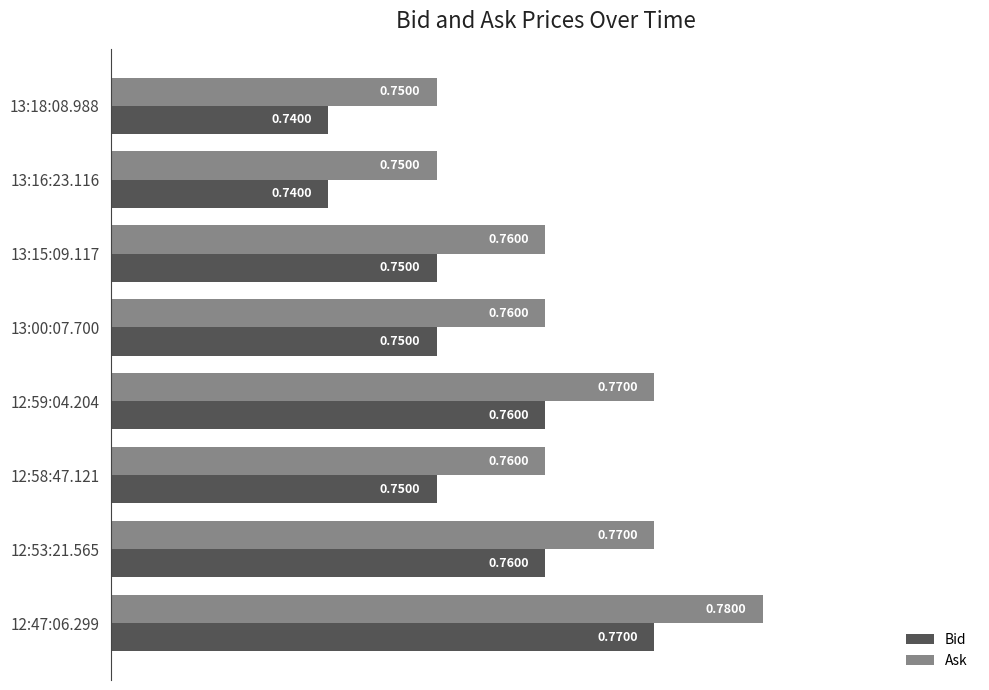

Is the value of Ask at 12:53:21.565 greater than the value of Bid at 13:15:09.117?

Yes